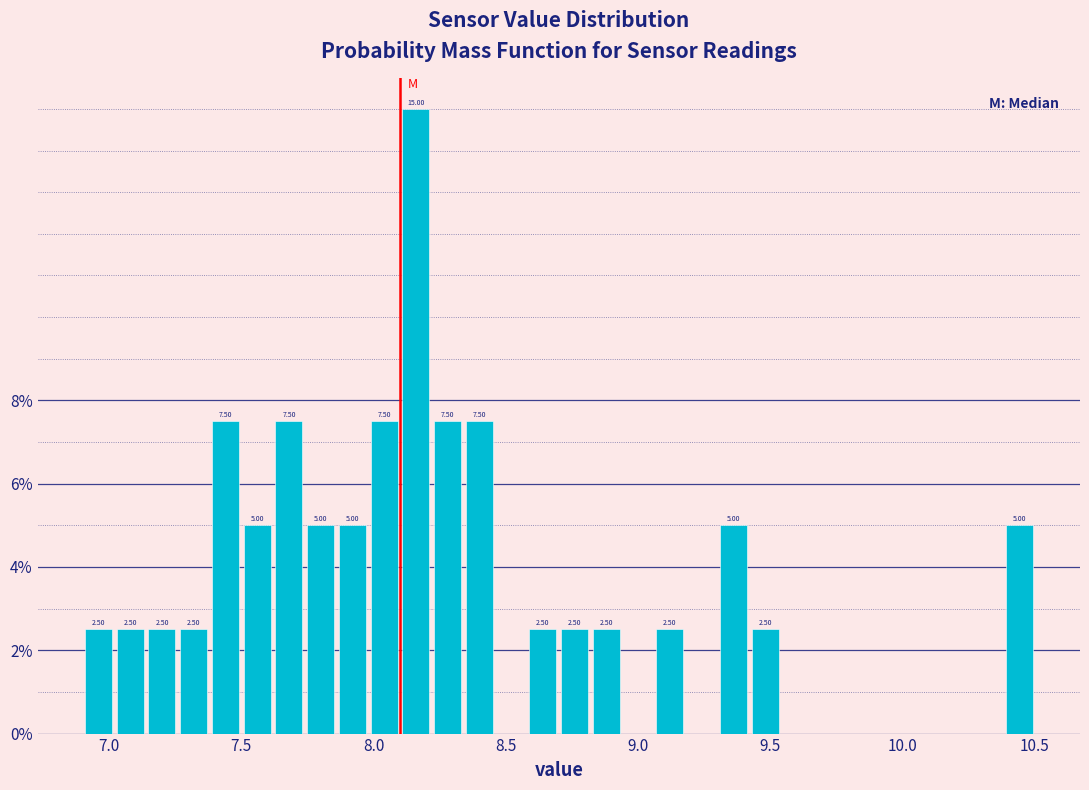

Read against the x-axis, roughly where is the centre of the tallest bar?

8.15